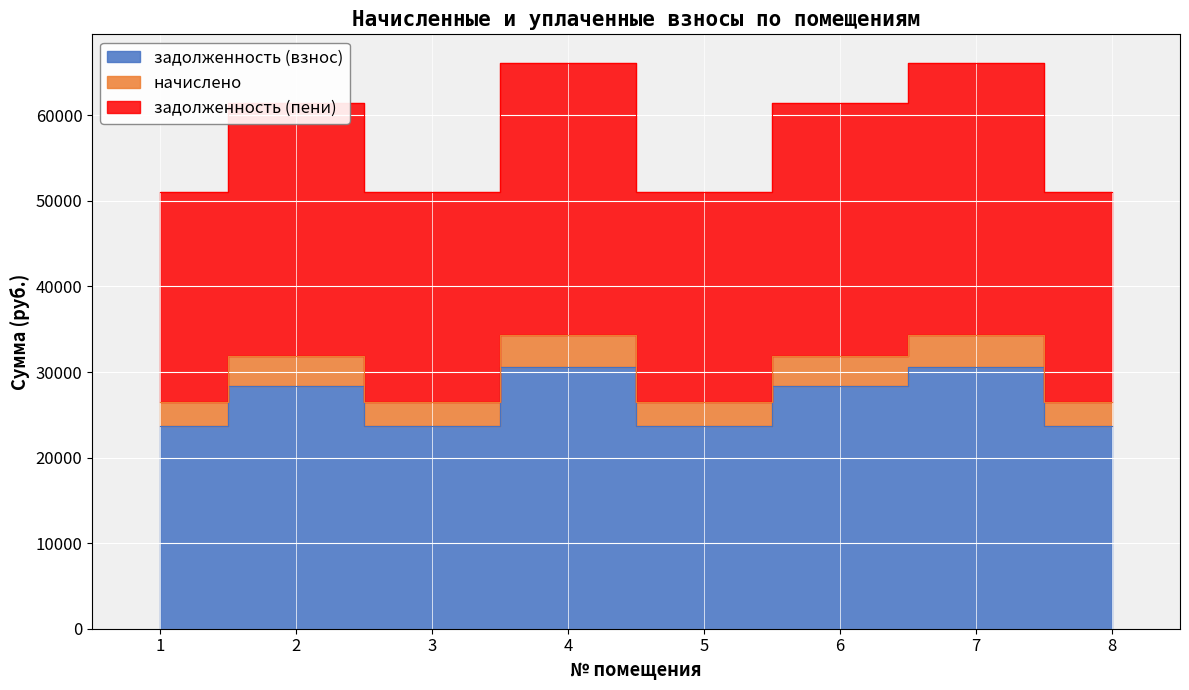

In задолженность (взнос), how many points are higher than both neighbors (excluding endpoints)?

3